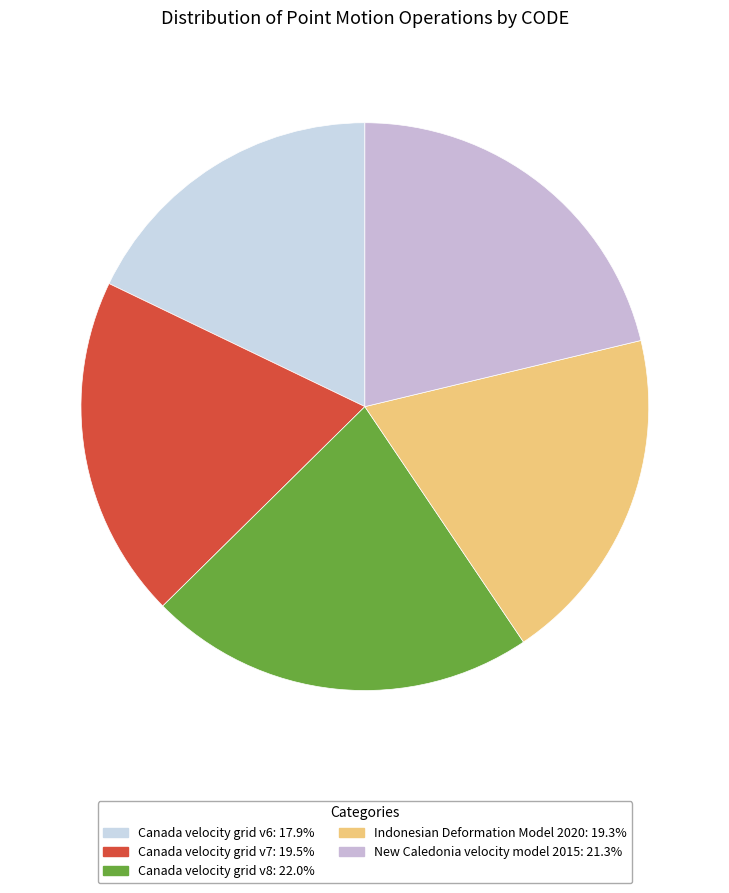

Count the number of slices in the pie.

5